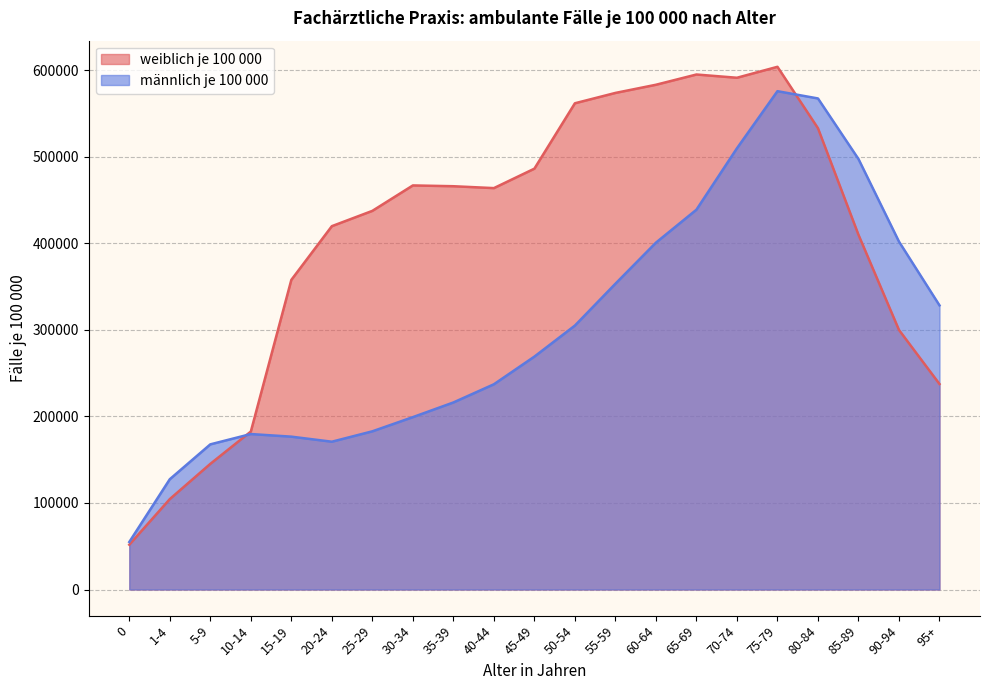

Rank the series at 10-14 from lowest to highest value.

männlich je 100 000, weiblich je 100 000